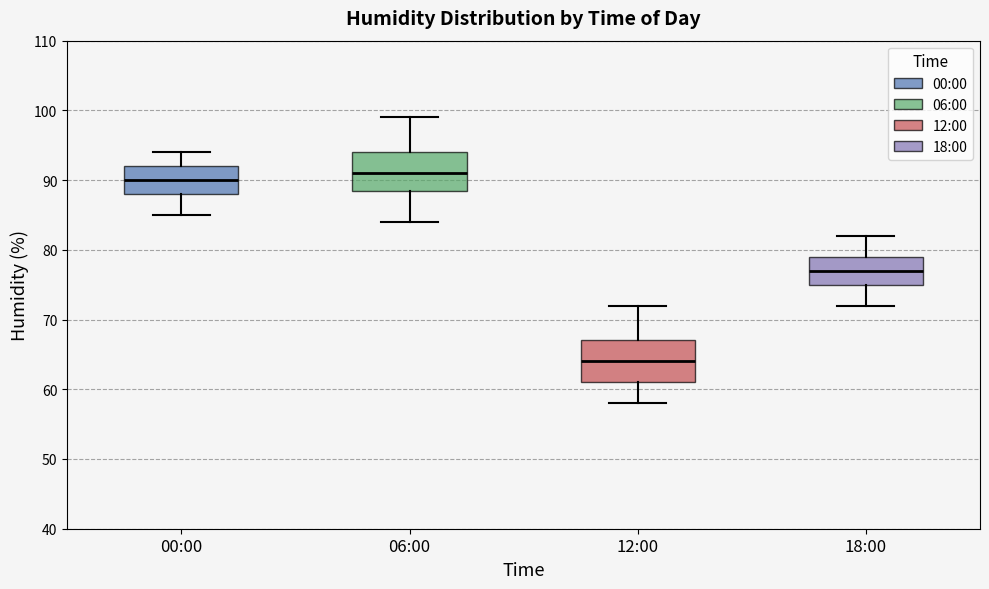

Reading left to right, read every box against the y-axis: the position of its median line, the range the box covers, and the ends of its whiskers. The values are not printed on the chart, so give them approximately, as read against the axis.

00:00: median 90, box 88 to 92, whiskers 85 to 94
06:00: median 91, box 89 to 94, whiskers 84 to 99
12:00: median 64, box 61 to 67, whiskers 58 to 72
18:00: median 77, box 75 to 79, whiskers 72 to 82